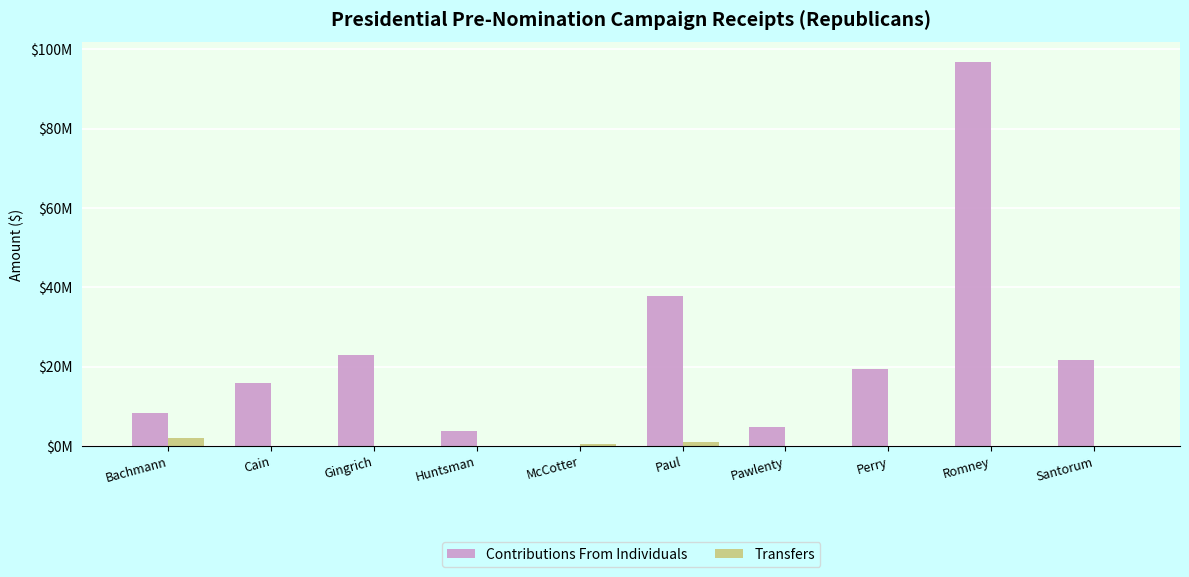

What is the maximum value shown in the chart?

96897132.7